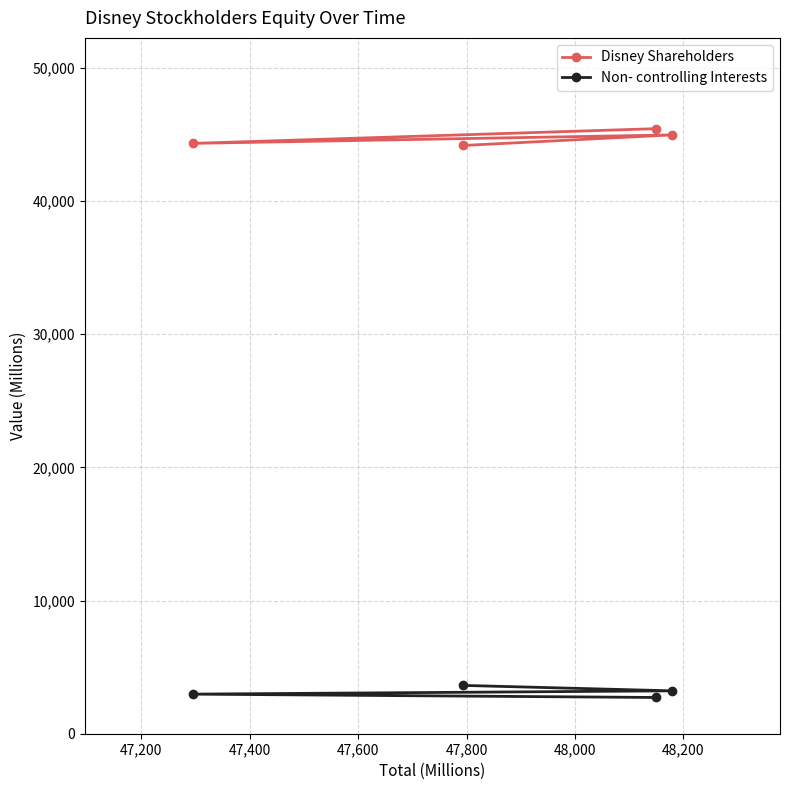

What is the lowest value of the Non- controlling Interests series?

2721